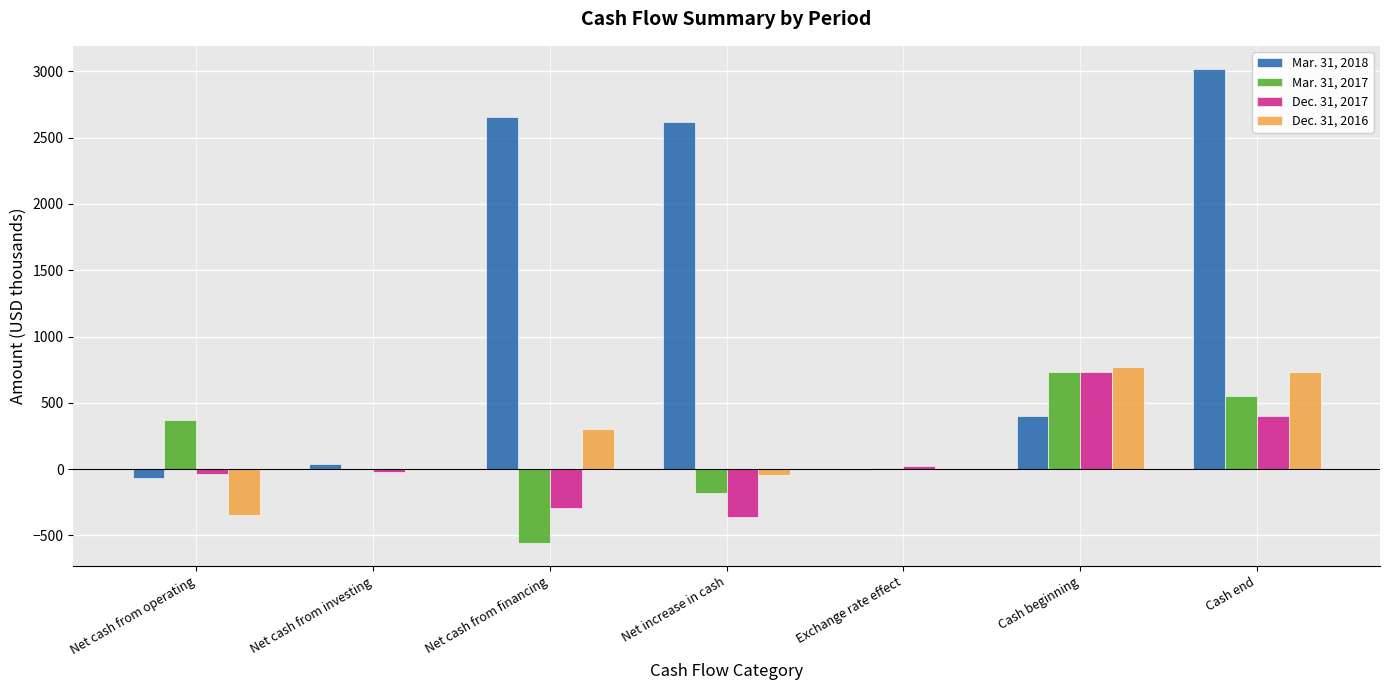

What is the greatest value displayed?

3015